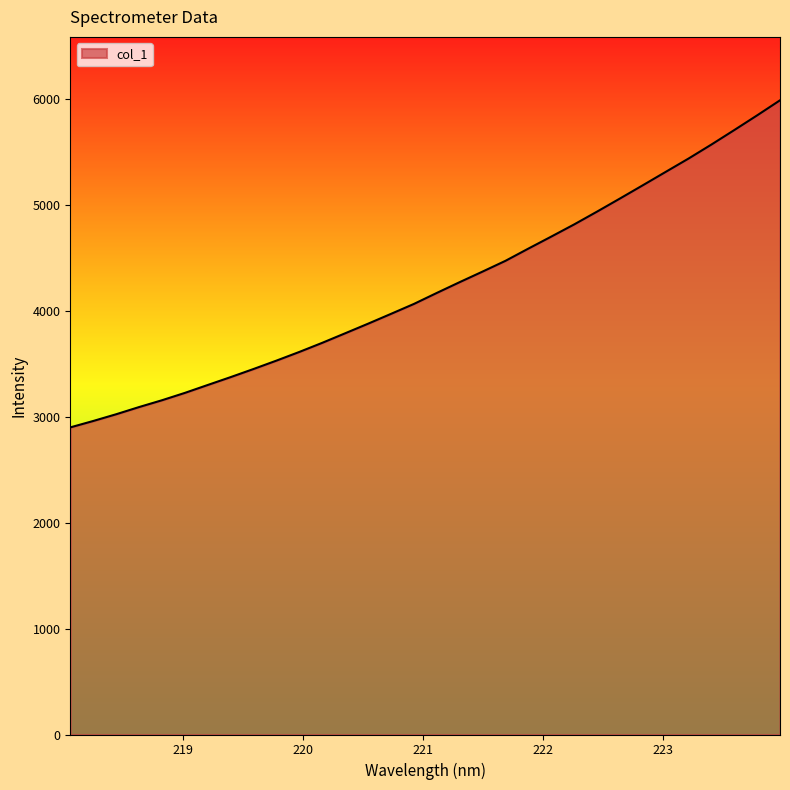

What is the smallest value displayed?

2897.8